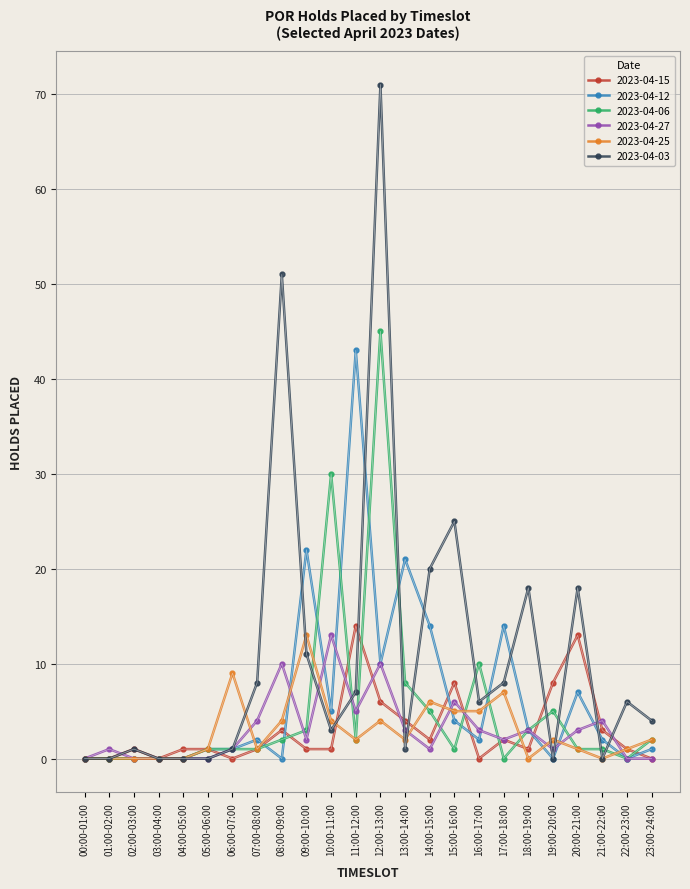

How many data points does each series have?

24